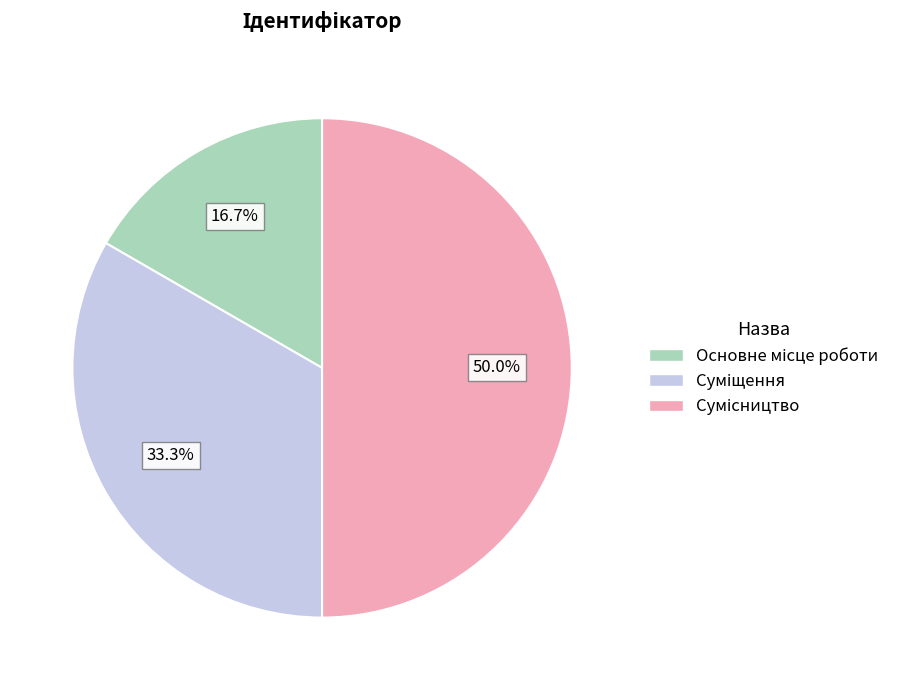

The Суміщення slice represents 46% of the pie. True or false?

False